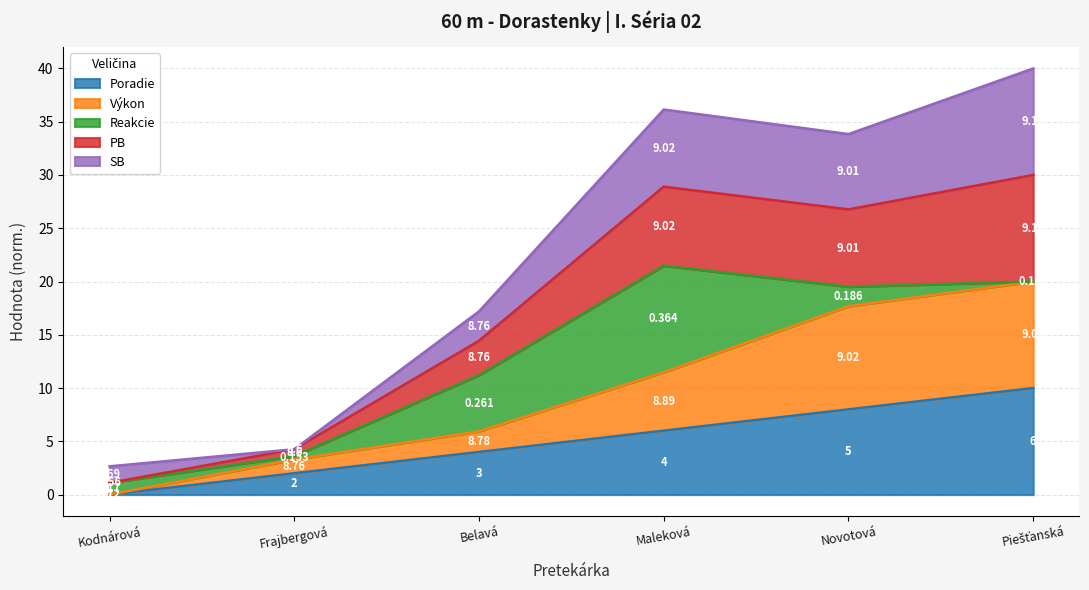

At how many categories does at least one series exceed 21?

3